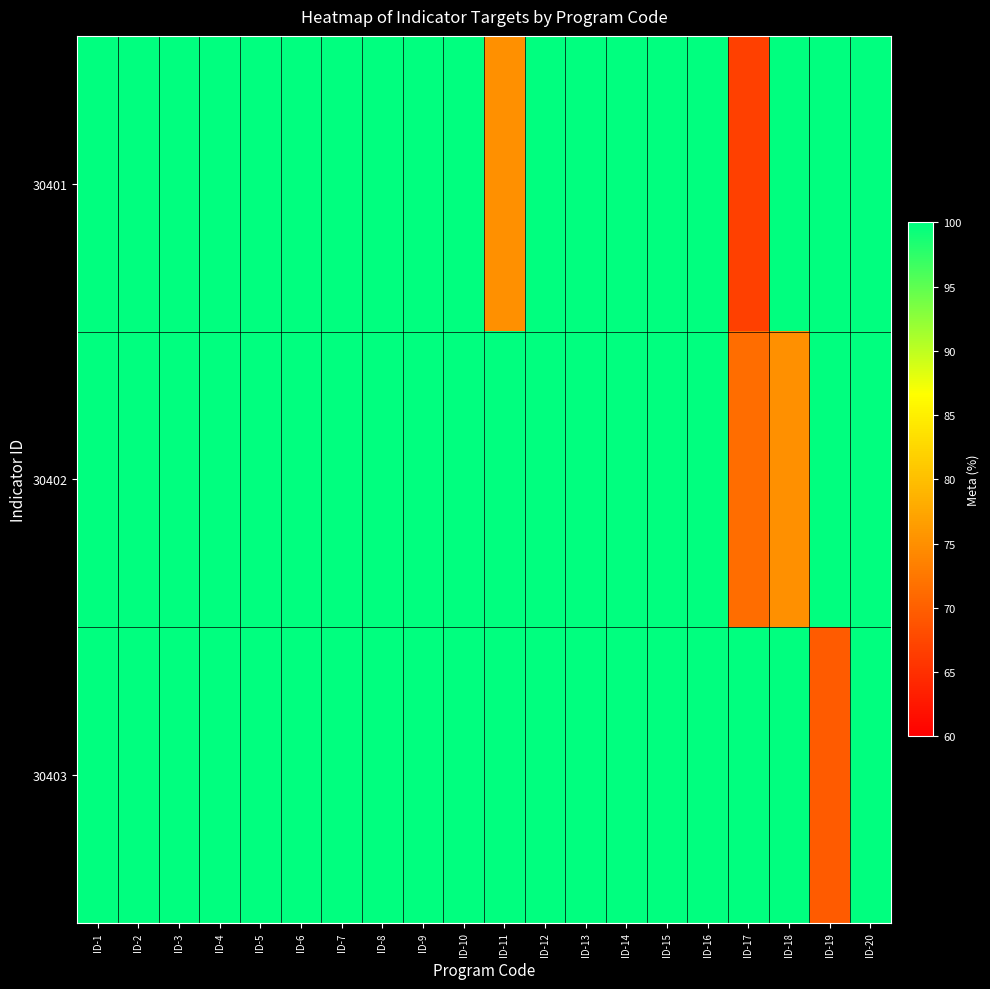

Which has a higher value, ID-1 or ID-6?

ID-1